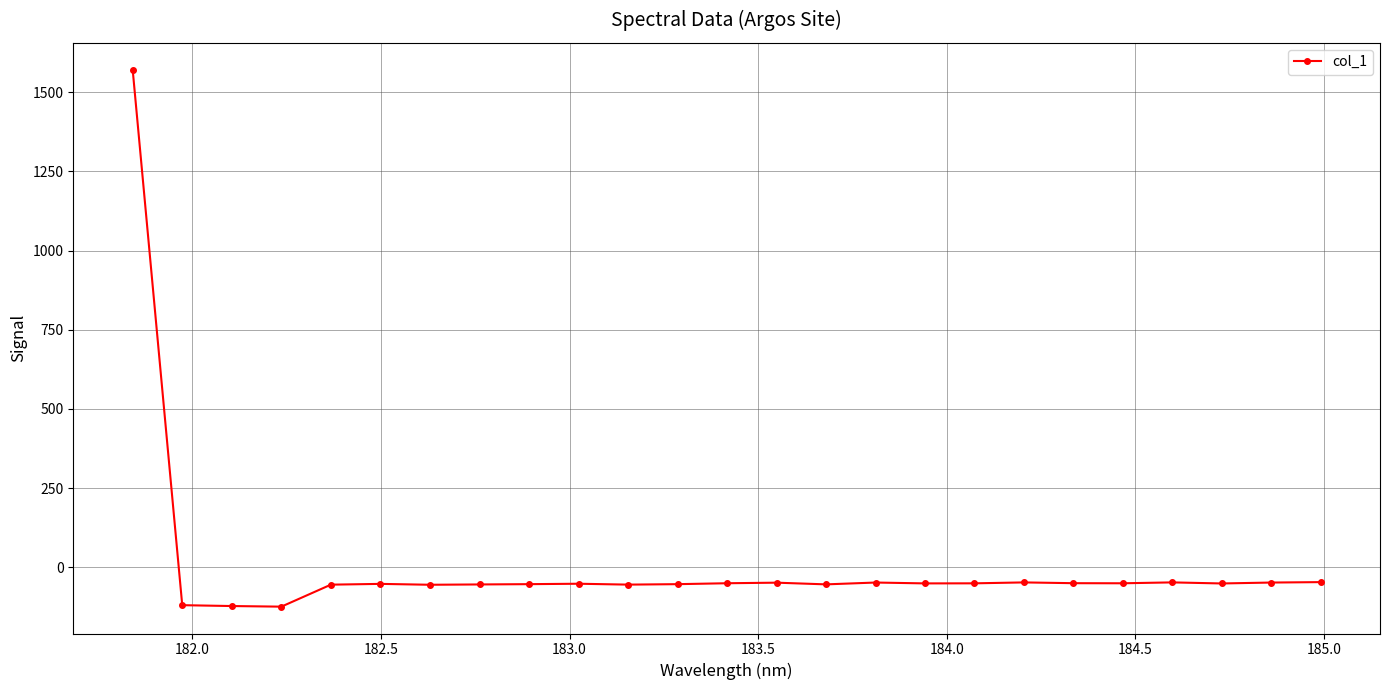

What is the average value?

4.8